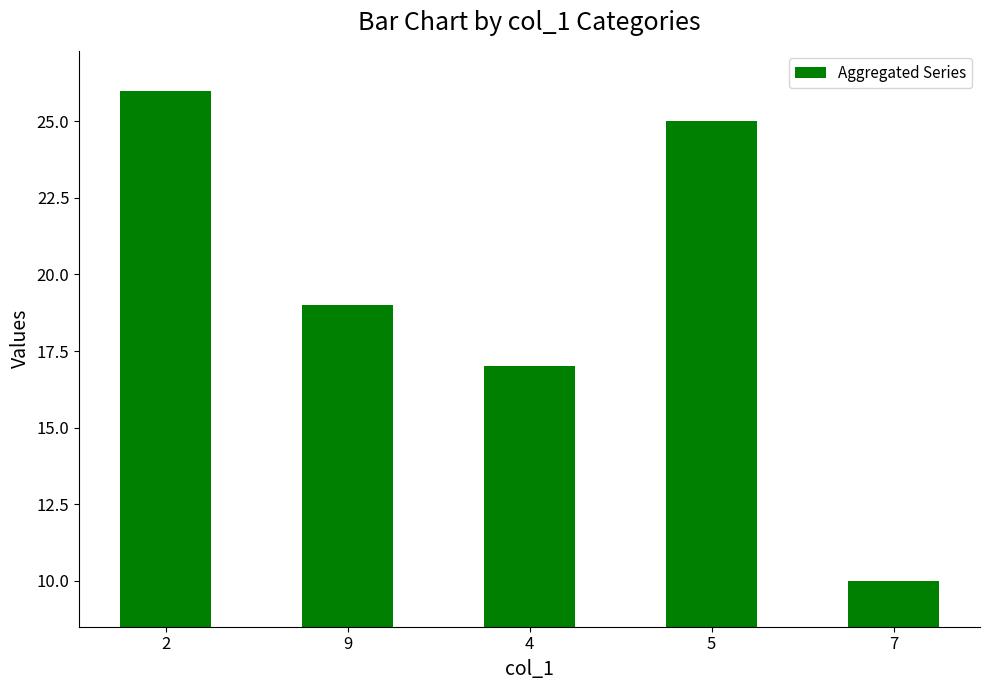

Rank the categories by value from highest to lowest.

2, 5, 9, 4, 7